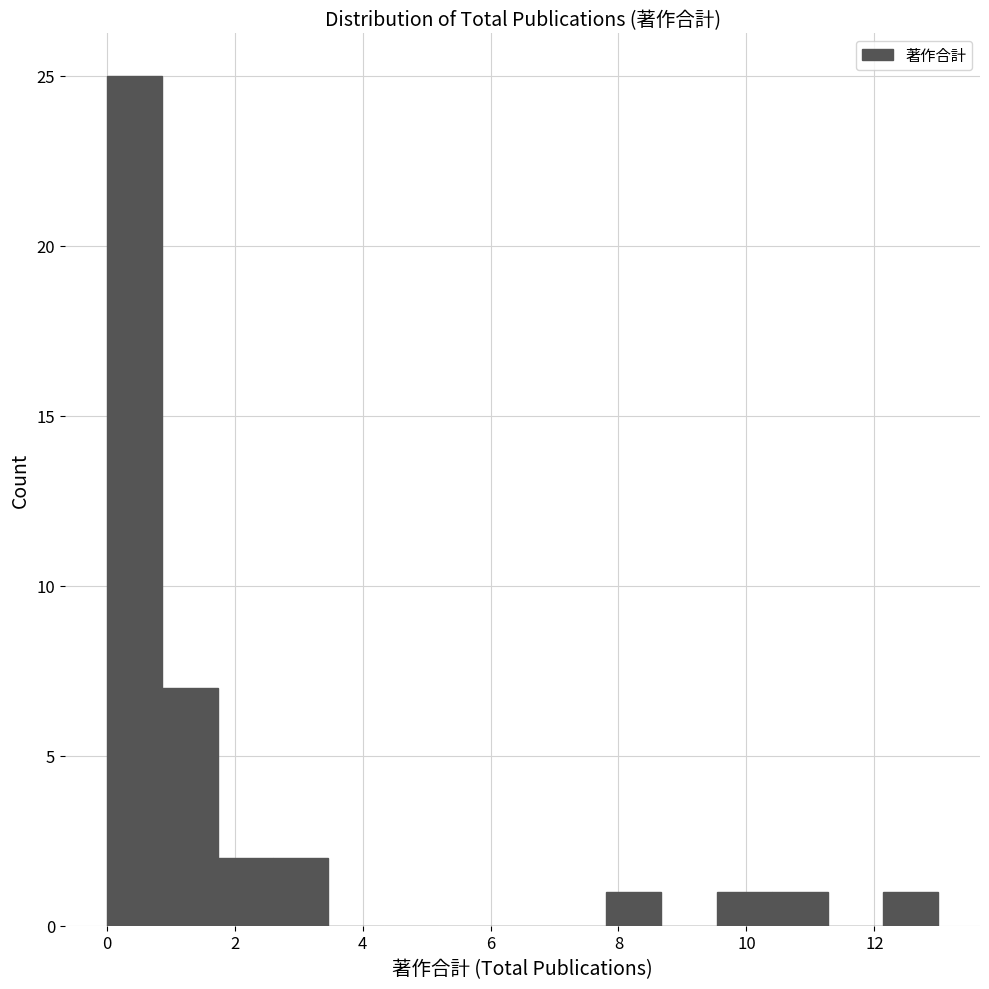

How tall is the bar that spans 2.6 to 3.4 on the x-axis? Neither the bar edges nor the heights are printed on the chart, so give them approximately, as read against the axes.

2